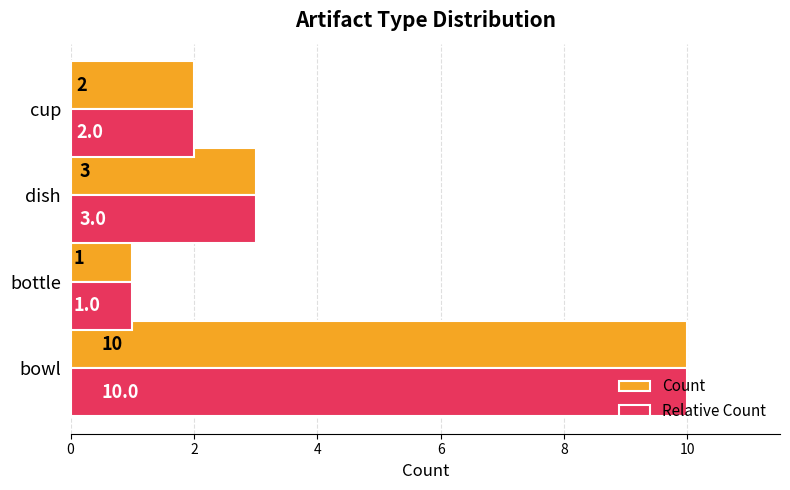

What is the sum of all Count values?

16